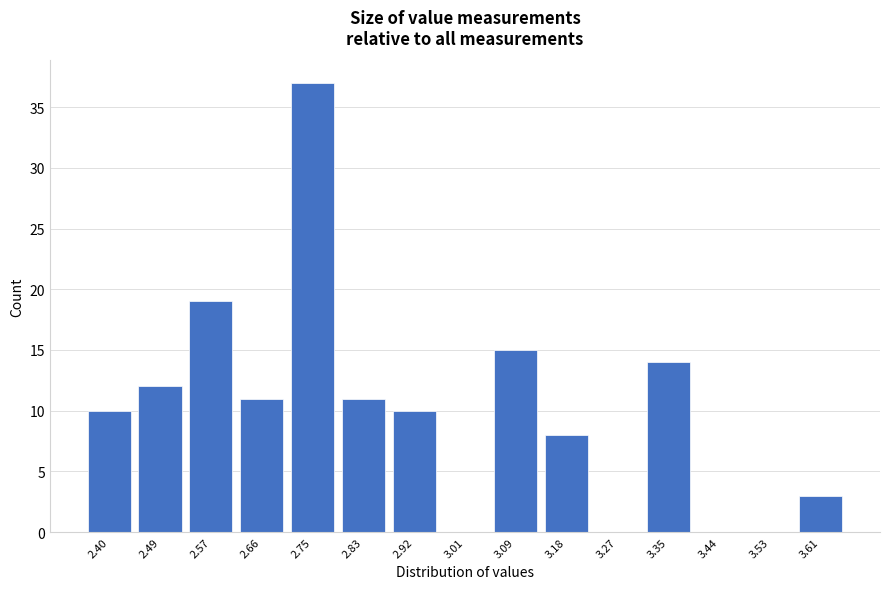

Reading right to left, list all the values displayed in this chart.

3.61=3	3.53=0	3.44=0	3.35=14	3.27=0	3.18=8	3.09=15	3.01=0	2.92=10	2.83=11	2.75=37	2.66=11	2.57=19	2.49=12	2.40=10